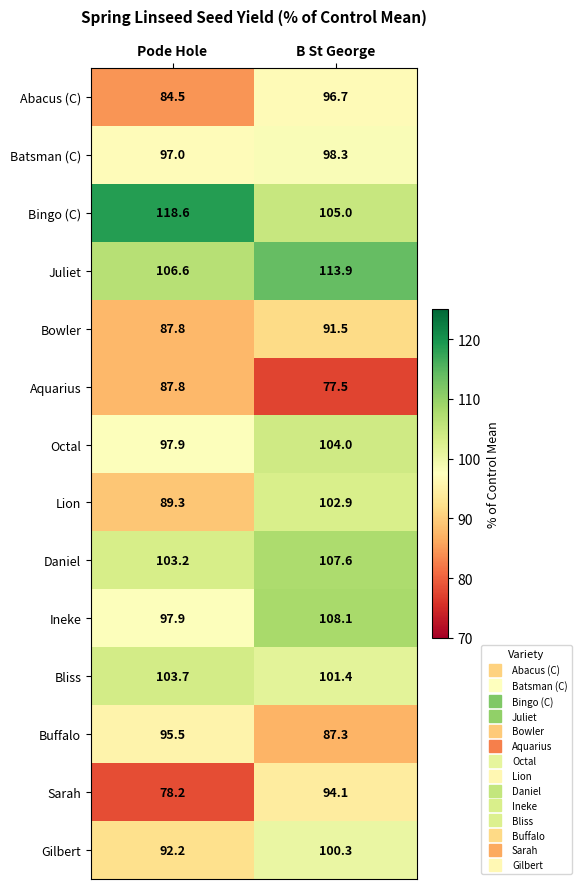

Which category has the highest value in the Ineke series?

B St George